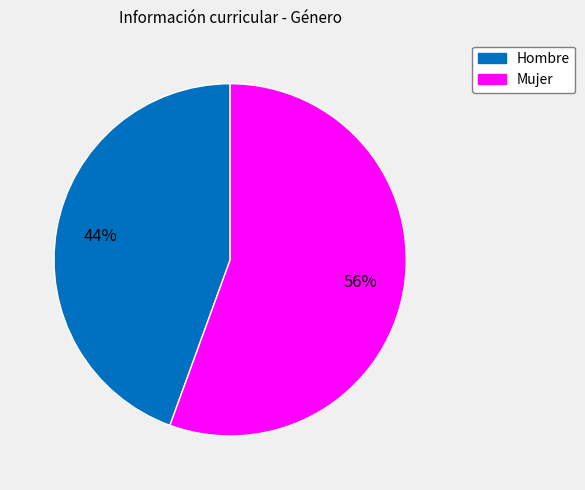

To the nearest percent, what is the combined percentage of Hombre and Mujer?

100%